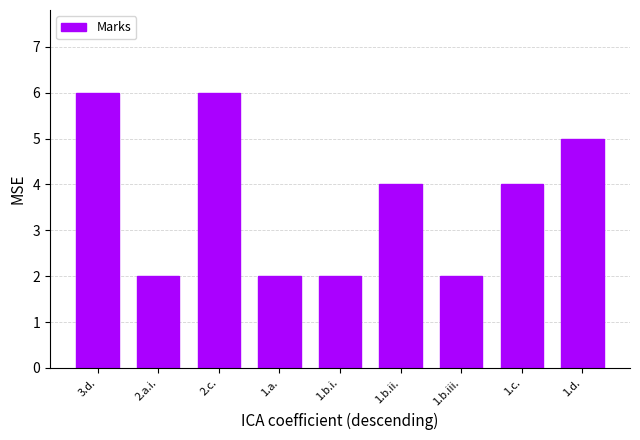

What value does the data have at 1.b.i.?

2